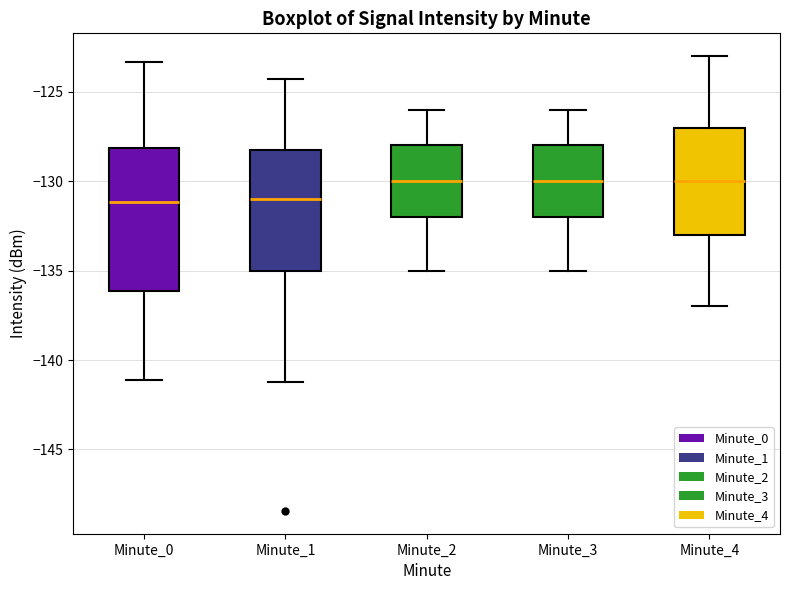

Reading left to right, read every box against the y-axis: the position of its median line, the range the box covers, and the ends of its whiskers. The values are not printed on the chart, so give them approximately, as read against the axis.

Minute_0: median -131.0, box -136.0 to -128.0, whiskers -141.0 to -123.5
Minute_1: median -131.0, box -135.0 to -128.0, whiskers -141.0 to -124.5
Minute_2: median -130.0, box -132.0 to -128.0, whiskers -135.0 to -126.0
Minute_3: median -130.0, box -132.0 to -128.0, whiskers -135.0 to -126.0
Minute_4: median -130.0, box -133.0 to -127.0, whiskers -137.0 to -123.0